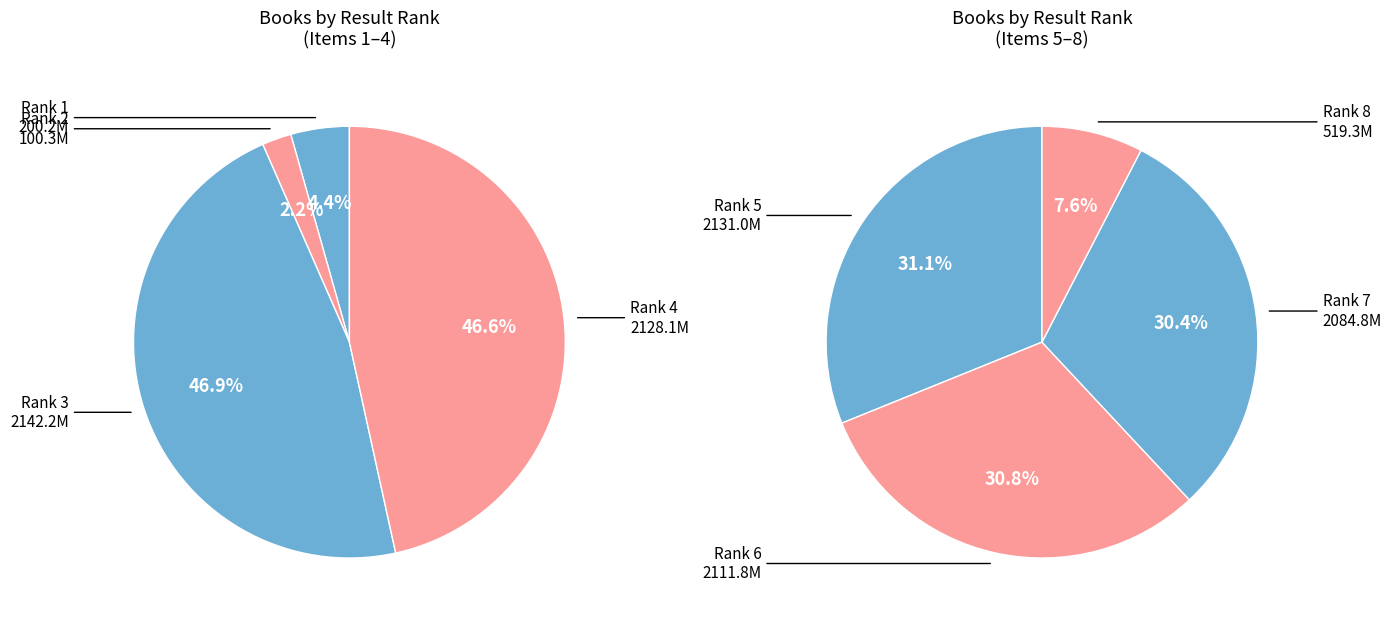

Which has a higher value, 7 or 2?

7